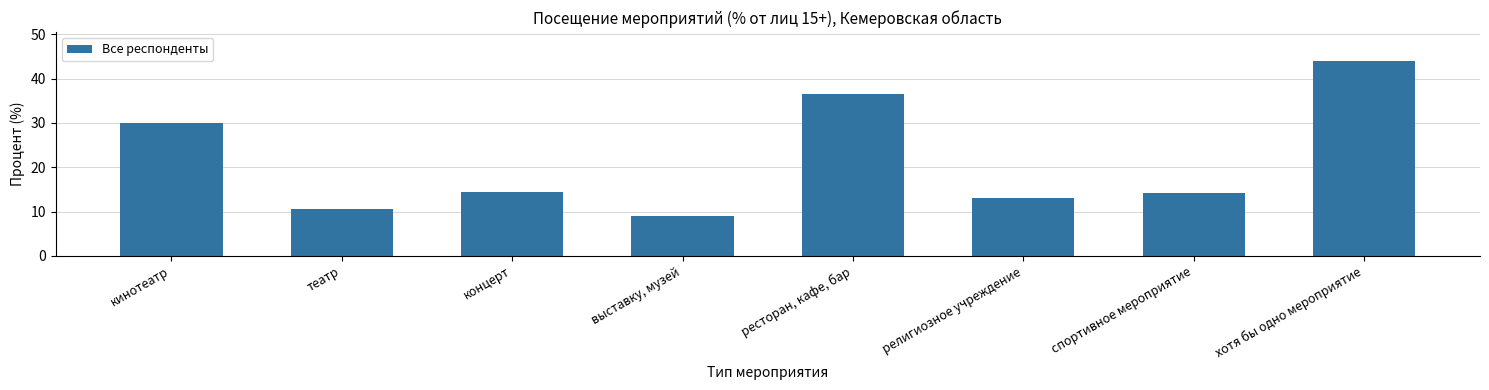

Reading left to right, transcribe all the data shown in this chart.

кинотеатр=30.1	театр=10.7	концерт=14.4	выставку, музей=8.9	ресторан, кафе, бар=36.5	религиозное учреждение=13.0	спортивное мероприятие=14.1	хотя бы одно мероприятие=43.9